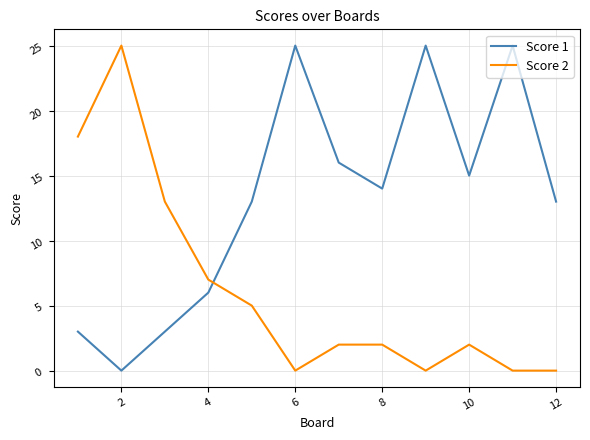

Reading left to right, what are all the values shown in this chart?

Score 1: 3	0	3	6	13	25	16	14	25	15	25	13
Score 2: 18	25	13	7	5	0	2	2	0	2	0	0